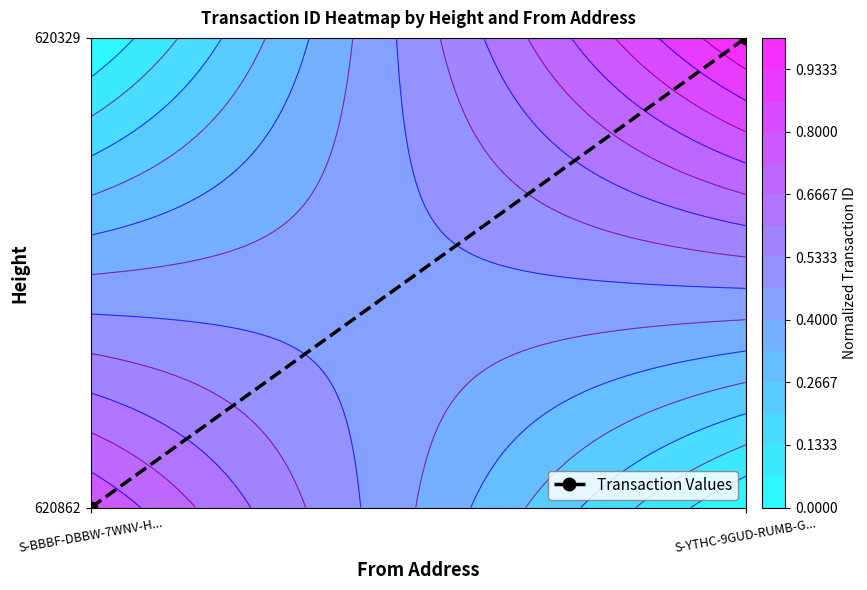

Reading left to right, list all the values displayed in this chart.

S-BBBF-DBBW-7WNV-H...=0	S-YTHC-9GUD-RUMB-G...=1